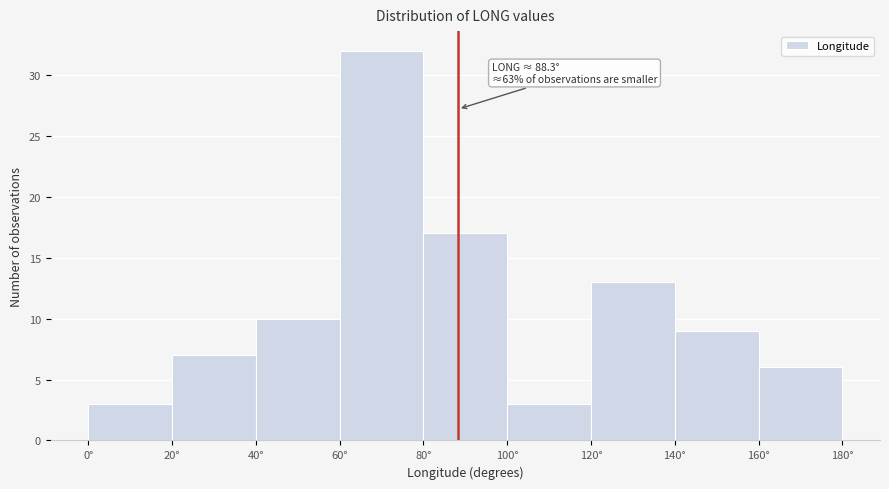

Which range on the x-axis has the tallest bar?

60 to 80